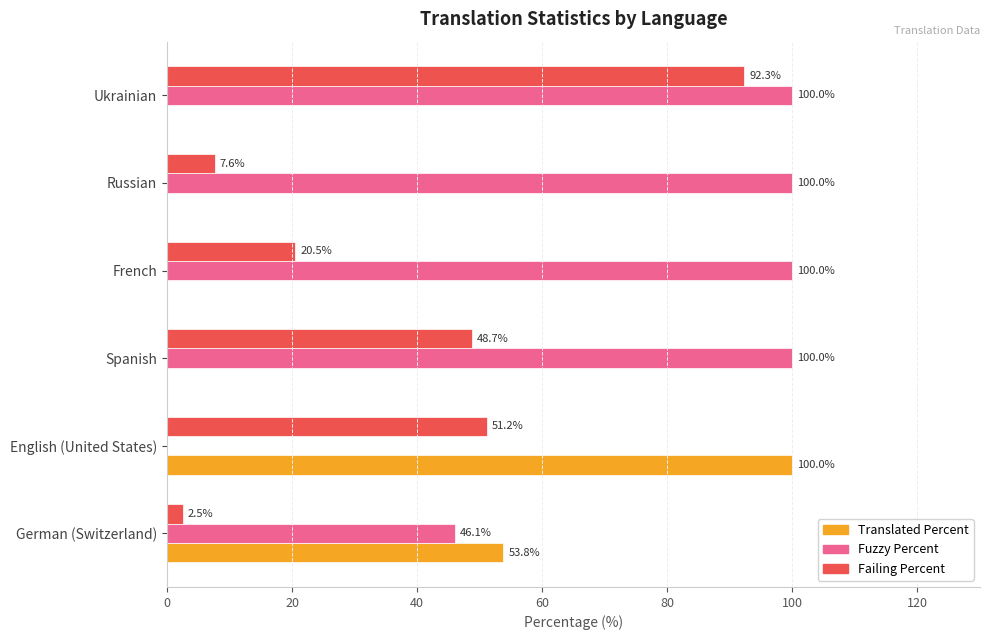

At which category is the sum across all series the highest?

Ukrainian